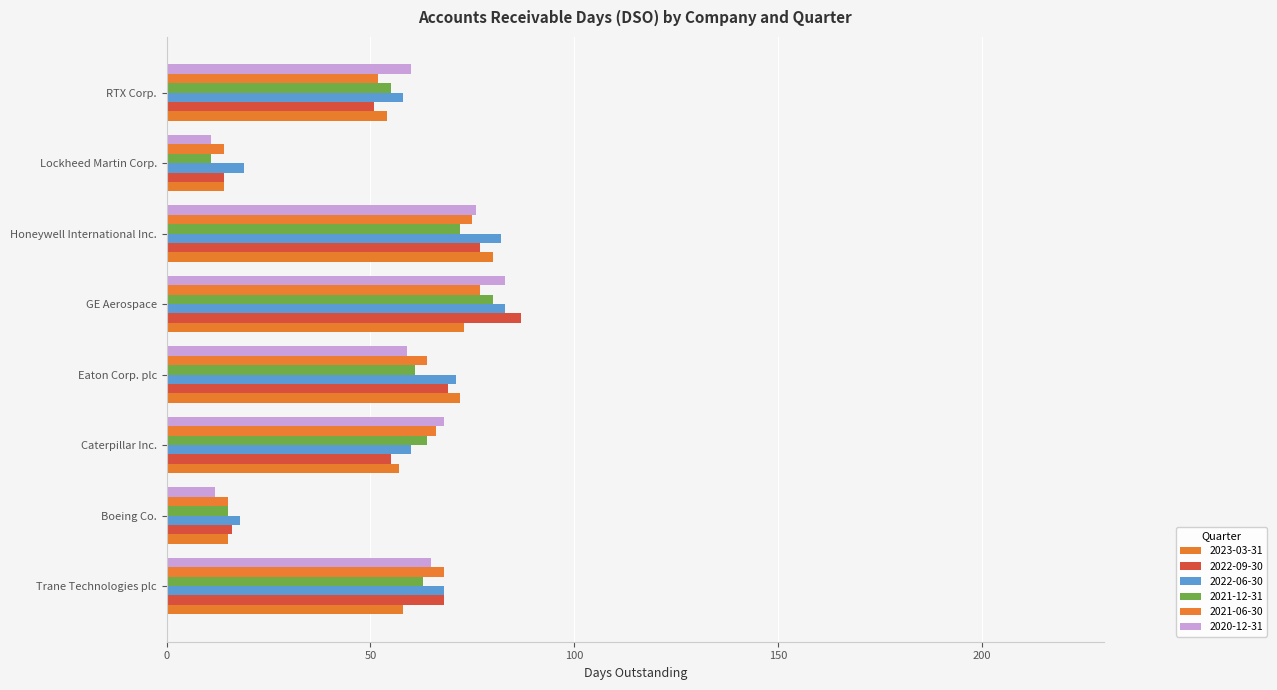

What is the difference between the maximum and minimum values in the 2021-06-30 series?

63